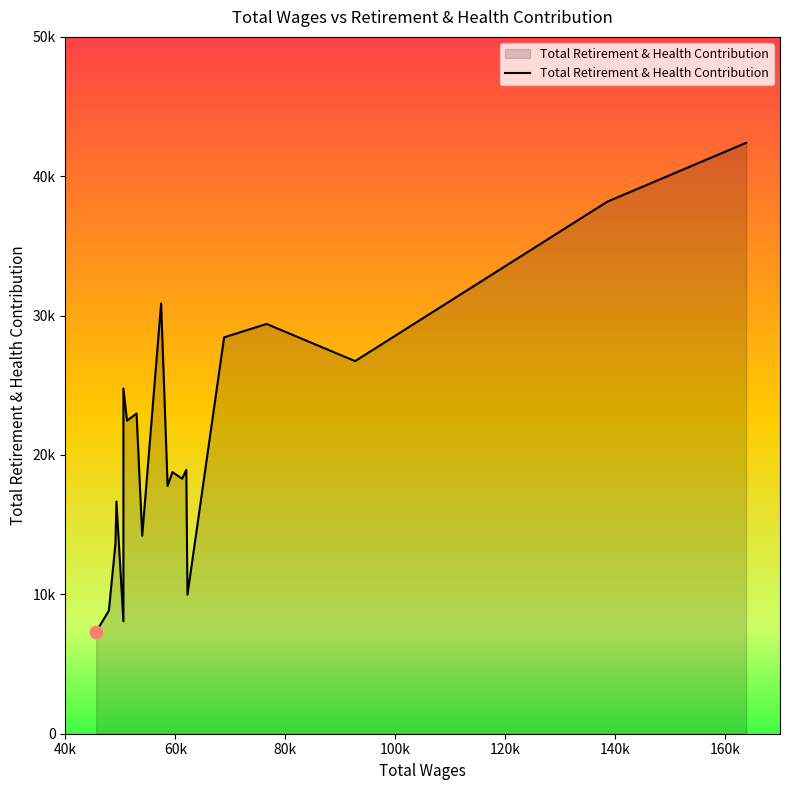

Which has a higher value, 7 or 5?

7